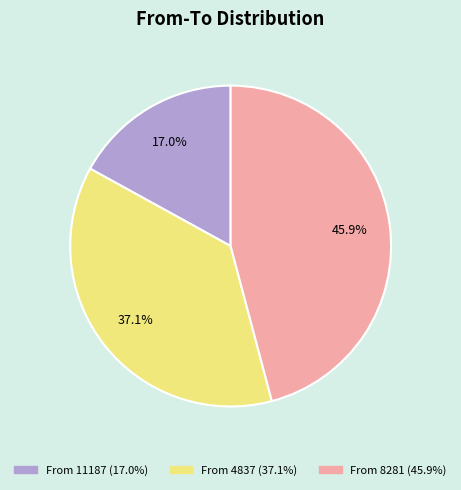

Is there a majority slice in this chart?

No